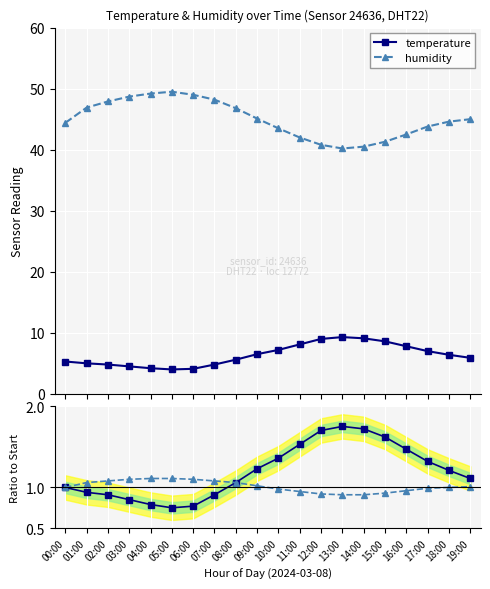

What is the difference between the temperature values at 03:00 and 01:00?

0.5